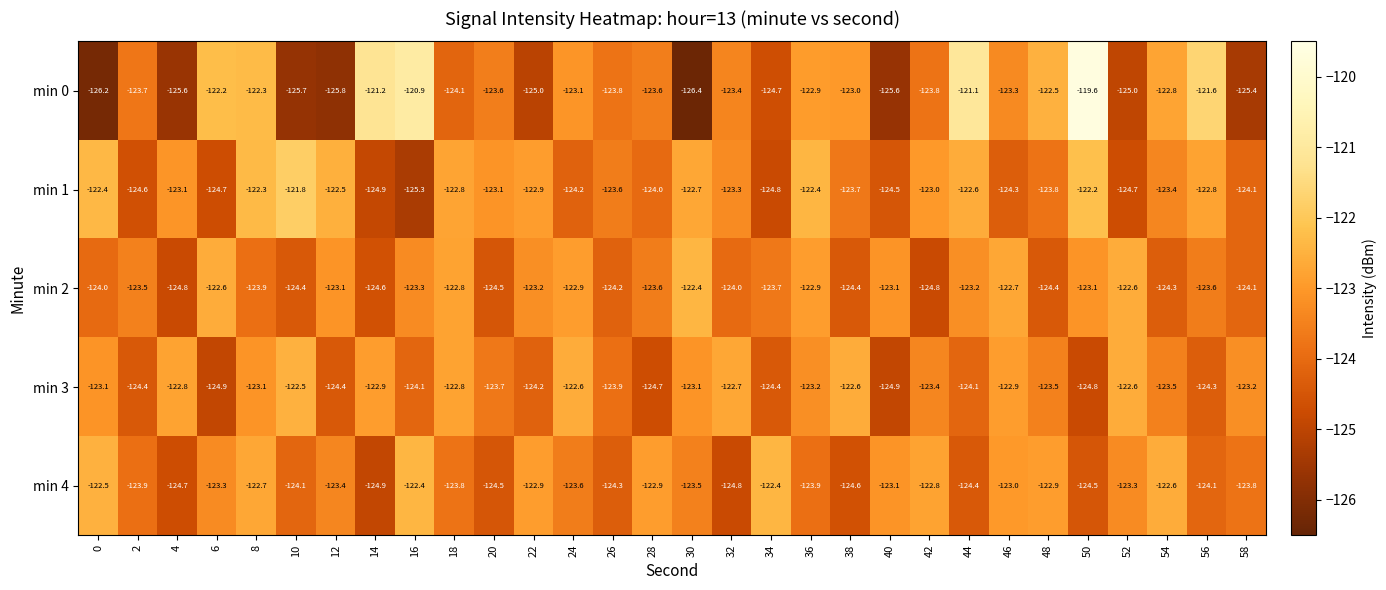

Which category has the lowest value across all series?

30